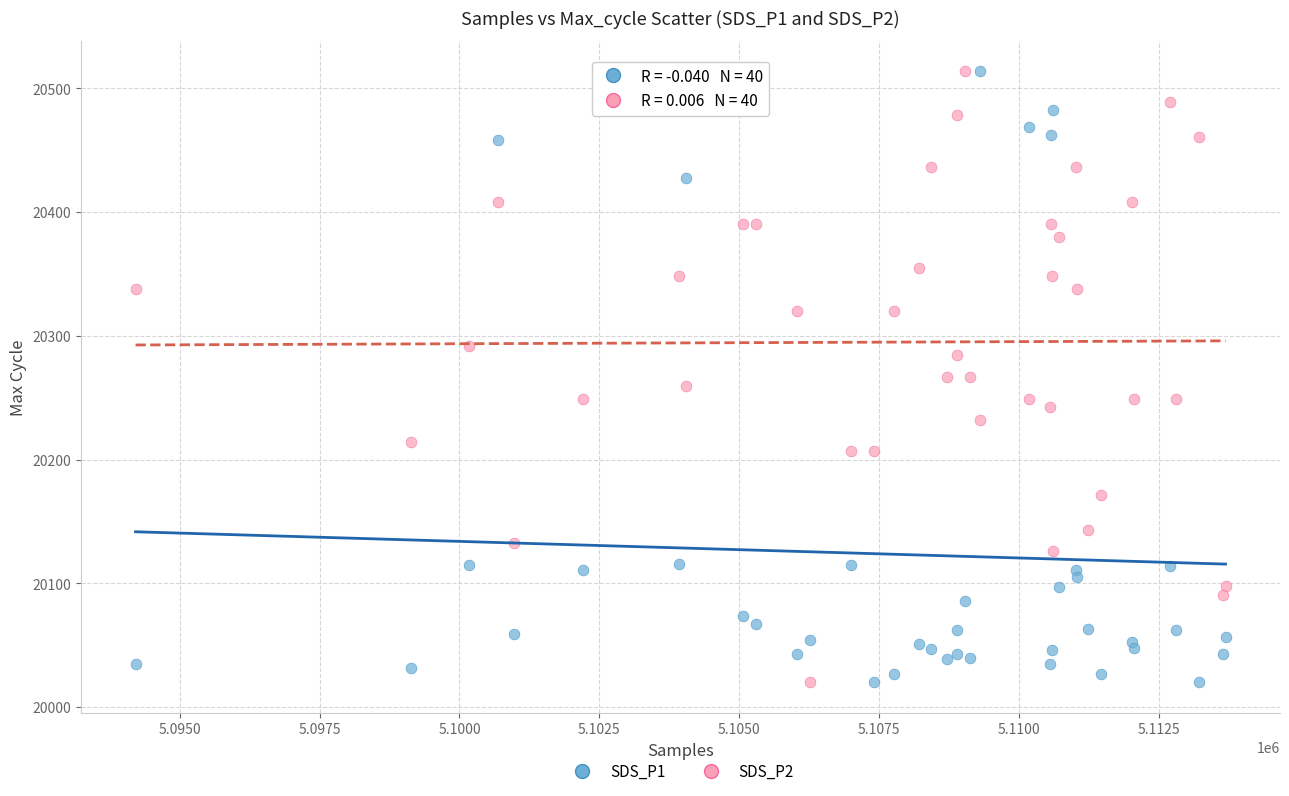

What are all the series names shown in the legend?

SDS_P1, SDS_P2